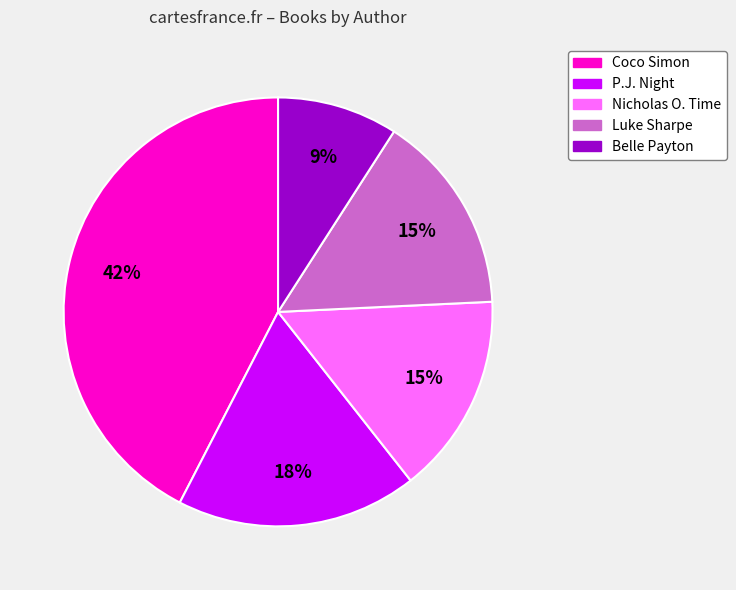

How many slices are in this pie chart?

5